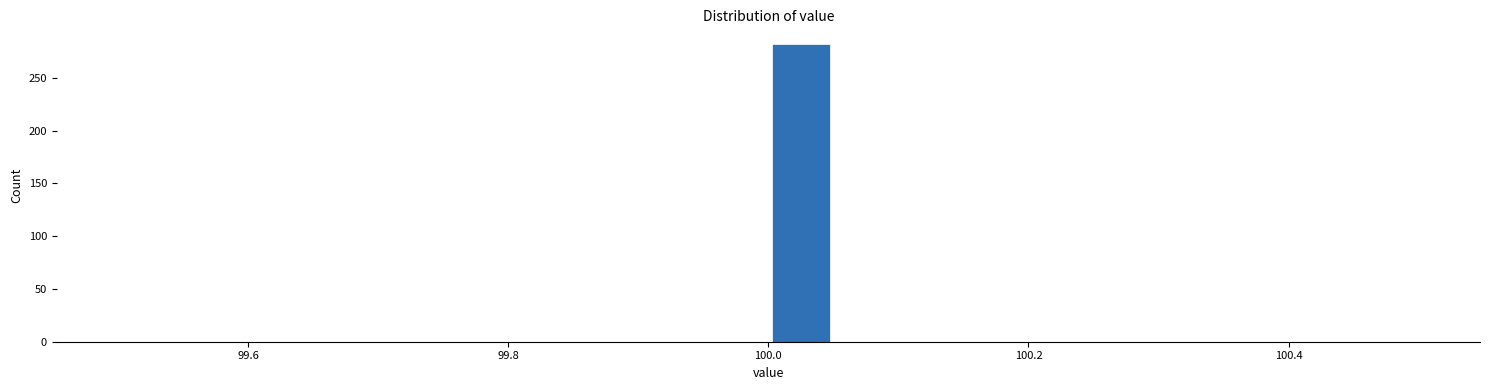

Around what value on the x-axis is the tallest bar? Give the approximate position of its centre, as read against the axis.

100.02